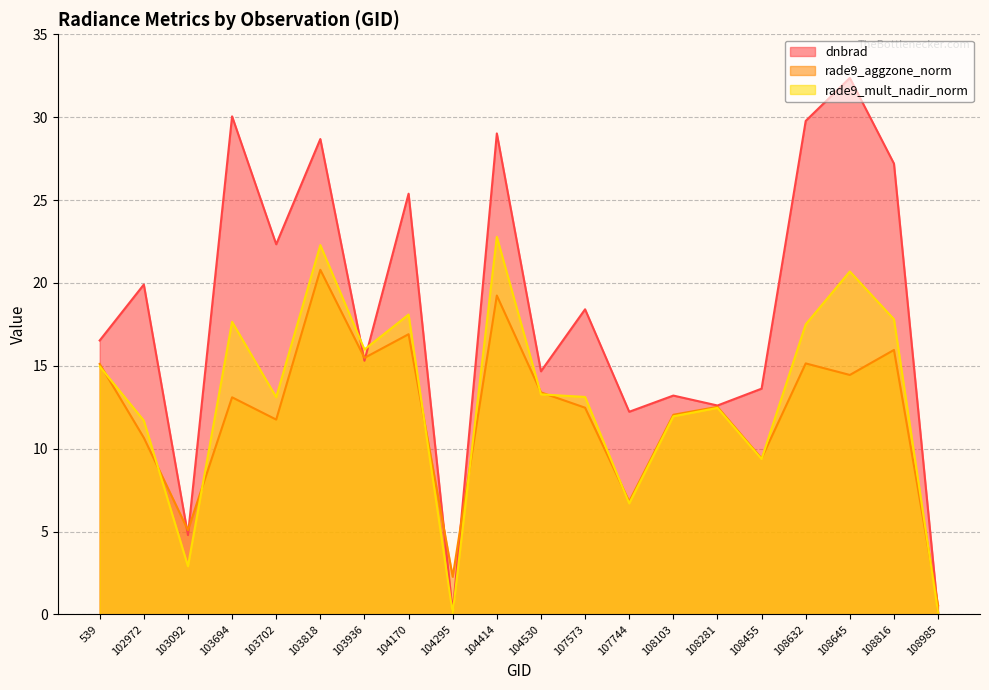

What is the value of the rade9_mult_nadir_norm point at the 6th from the left?

22.3